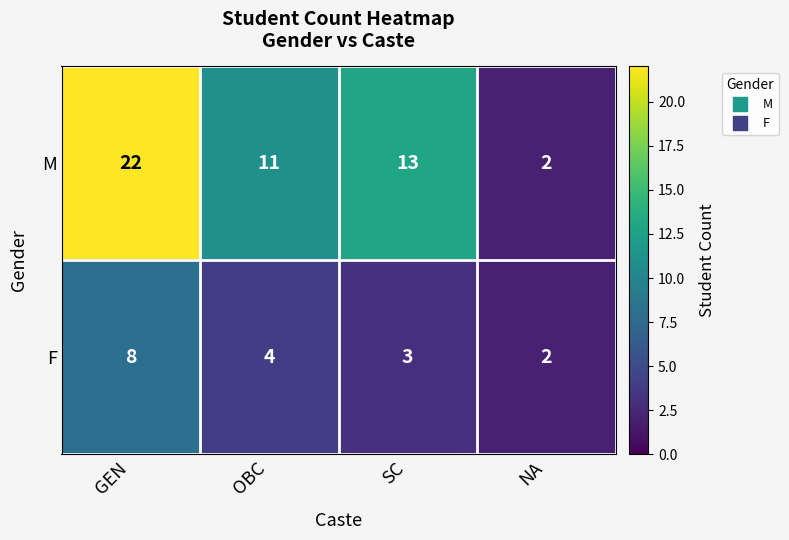

At which label is M closest to 12?

OBC